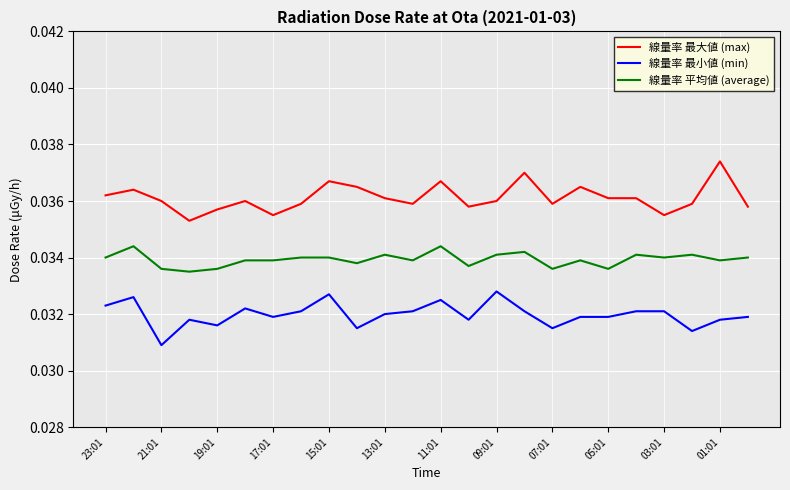

How many lines are shown in the chart?

3